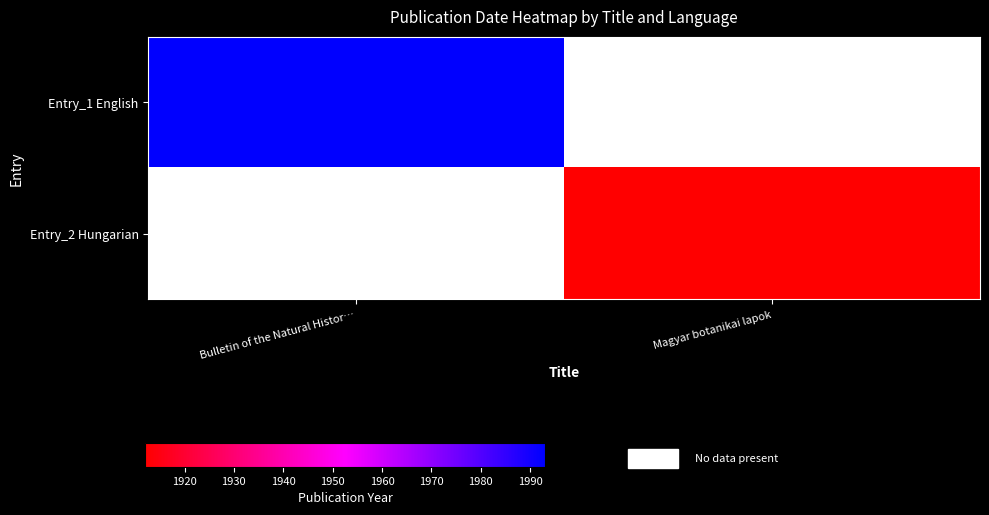

True or false: Entry_2 Hungarian has a value of 2668.5 at Magyar botanikai lapok.

False